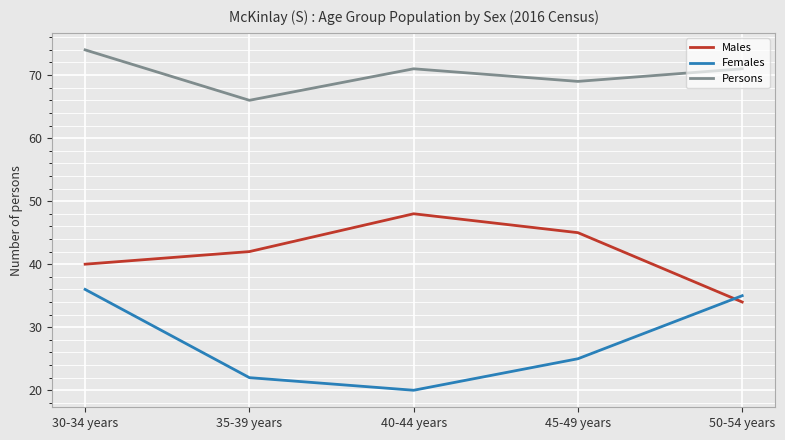

How many interior local valleys does the Females series have?

1